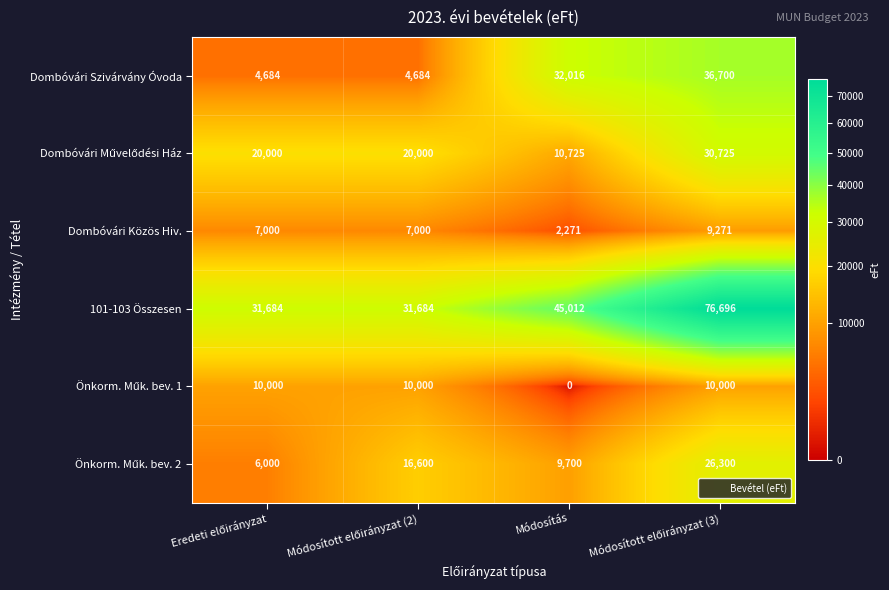

What is the difference between the maximum and minimum values in the Dombóvári Szivárvány Óvoda series?

32016